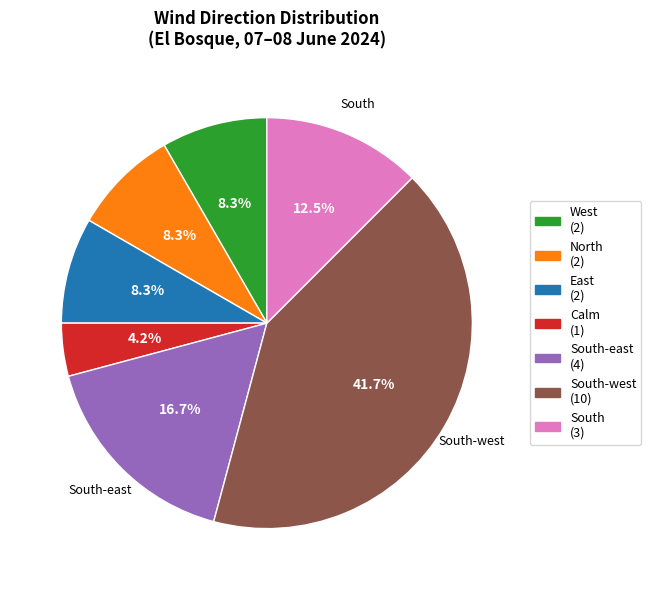

To the nearest percent, what is the average slice percentage?

14%